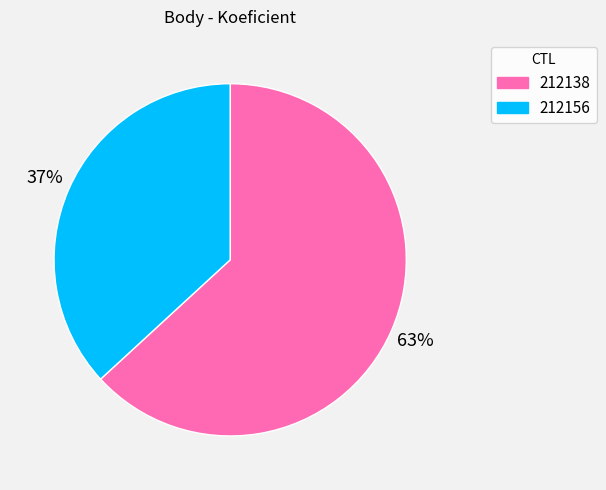

How many segments does this pie chart have?

2